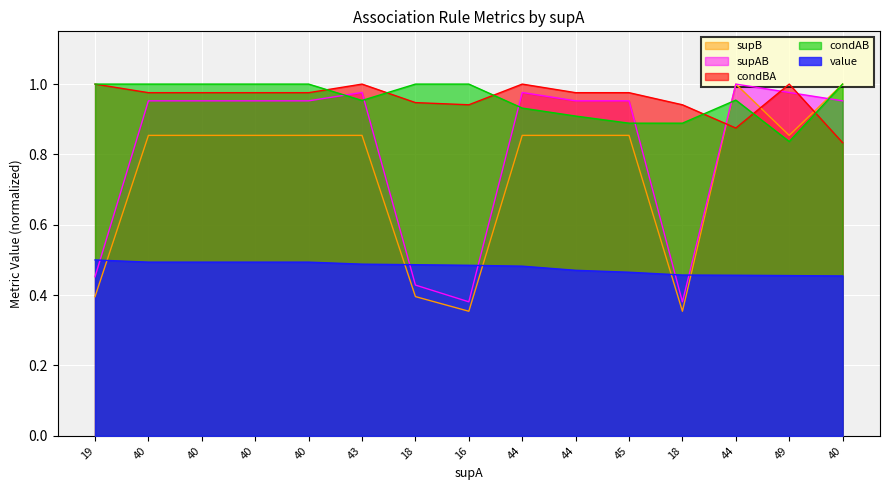

True or false: supB has more than 2 points higher than both neighbors.

False